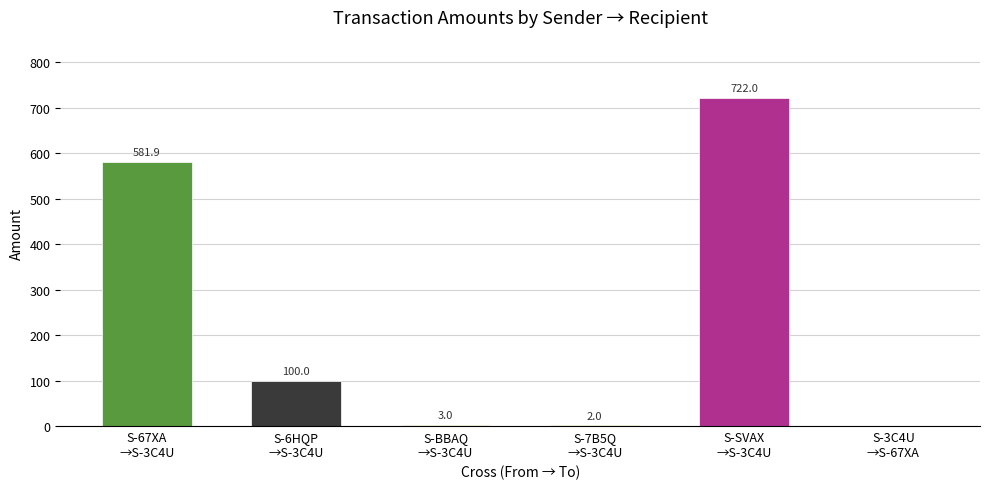

What is the sum of the values at S-BBAQ
→S-3C4U and S-6HQP
→S-3C4U?

103.0